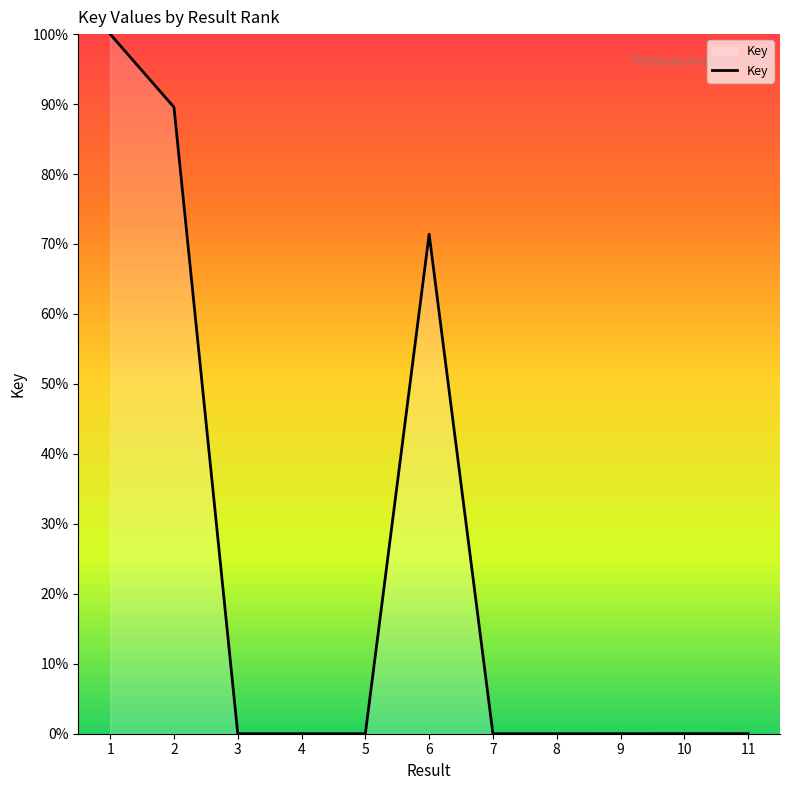

True or false: the data shows 71.4 at 6.

True